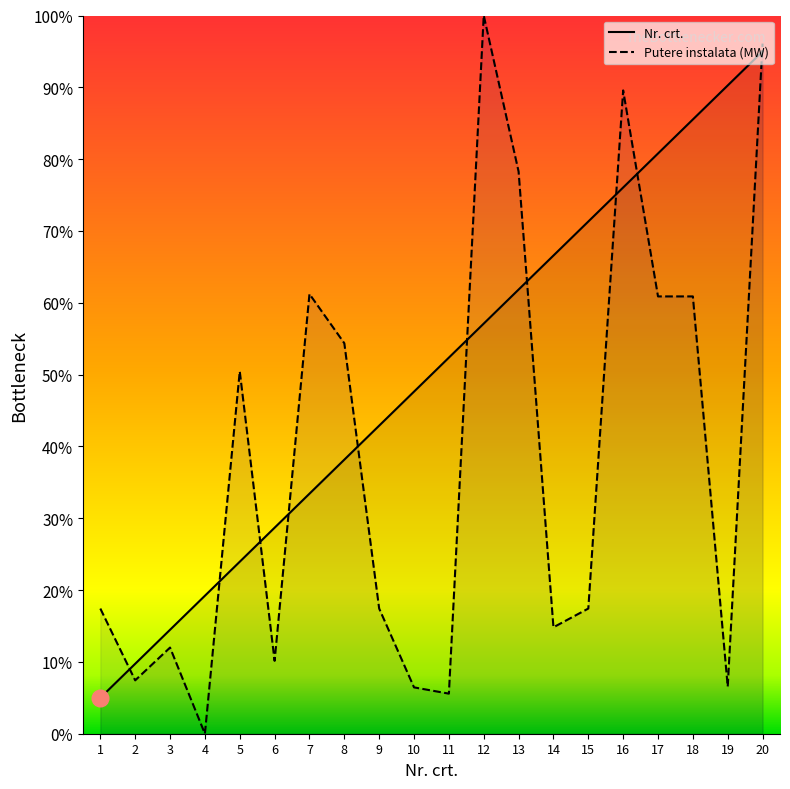

List the series in order of their peak value, highest first.

Putere instalata (MW), Nr. crt.